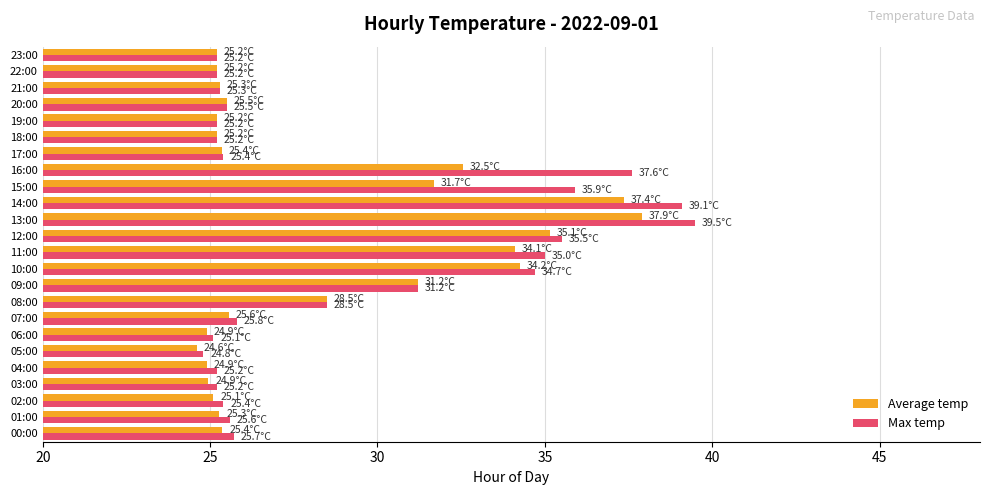

List the series in order of their peak value, lowest first.

Average temp, Max temp